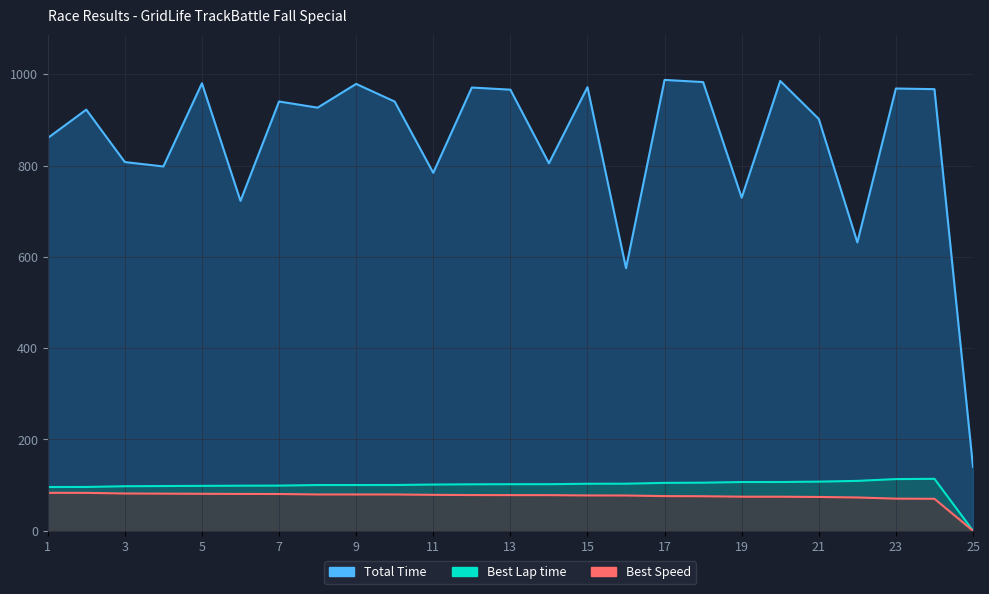

Where is the first local maximum for Total Time?

2